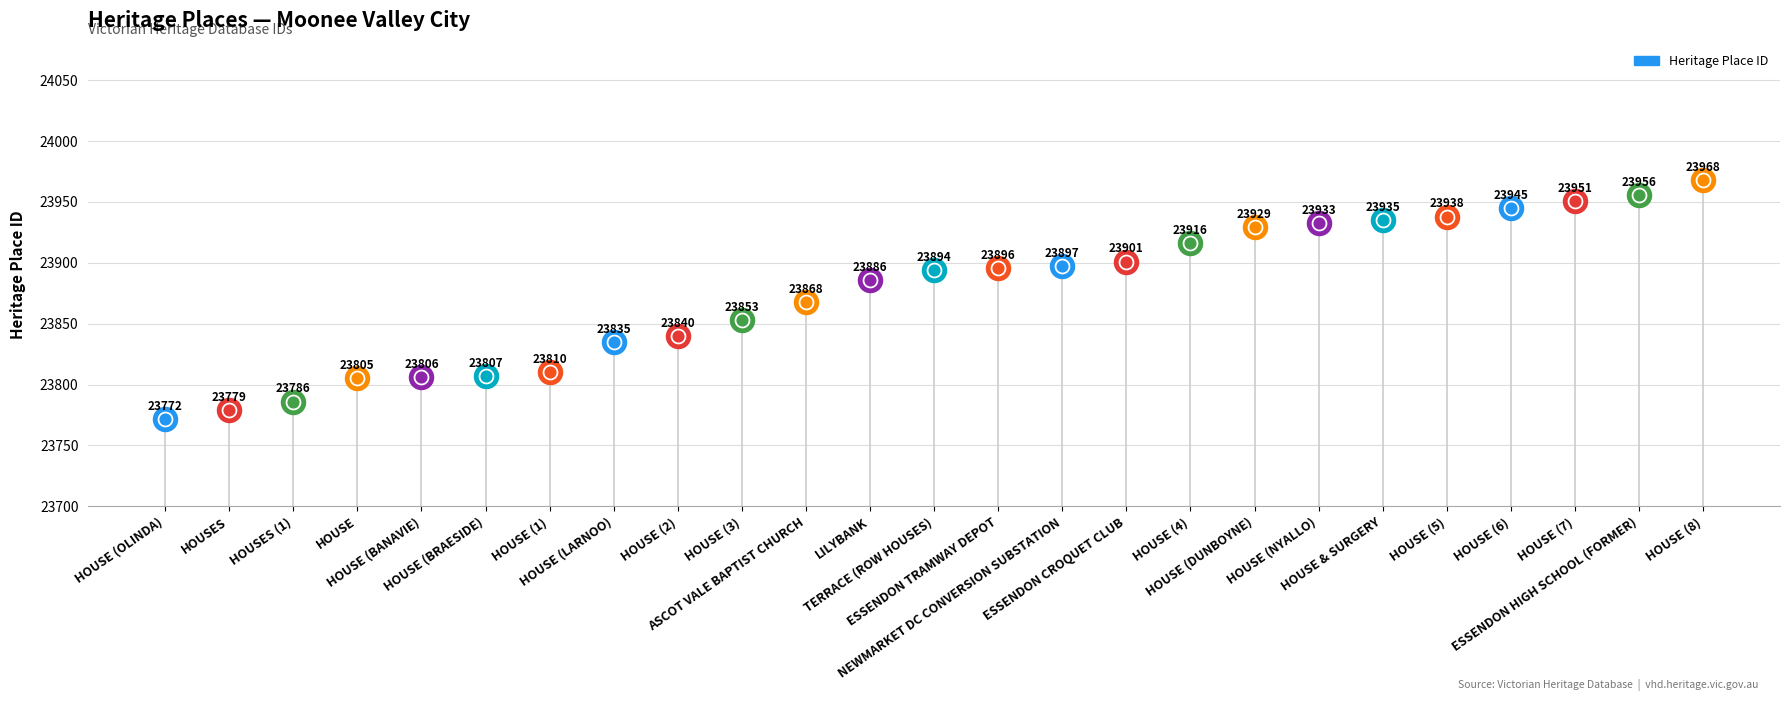

Which has a higher value, HOUSE (OLINDA) or ESSENDON HIGH SCHOOL (FORMER)?

ESSENDON HIGH SCHOOL (FORMER)